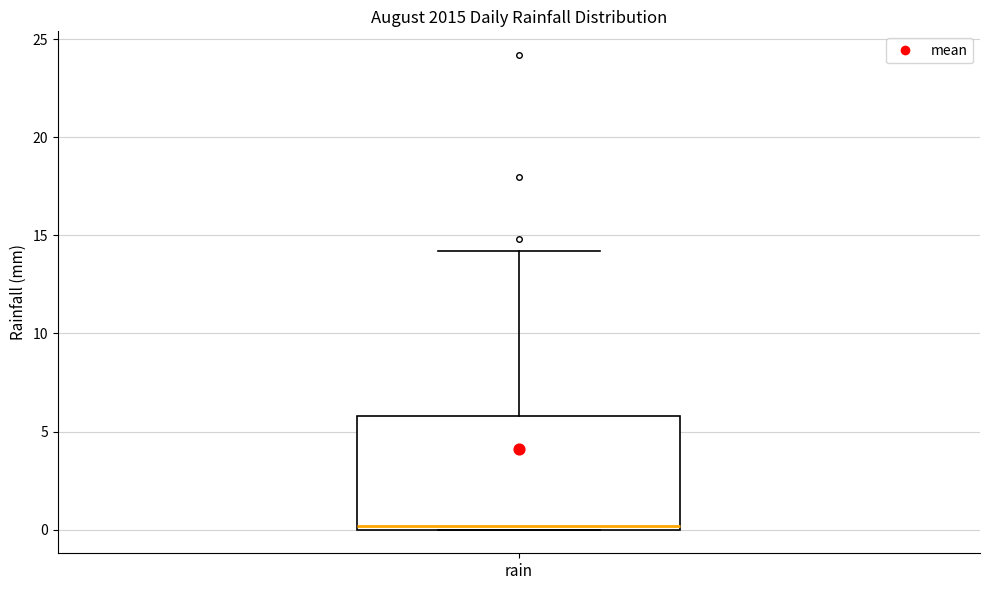

Read this box plot against the y-axis: the position of the median line, the range covered by the box, and the ends of both whiskers. The values are not printed on the chart, so give them approximately, as read against the axis.

median 0 (just above the box's lower edge), box 0 to 6, whiskers 0 to 14